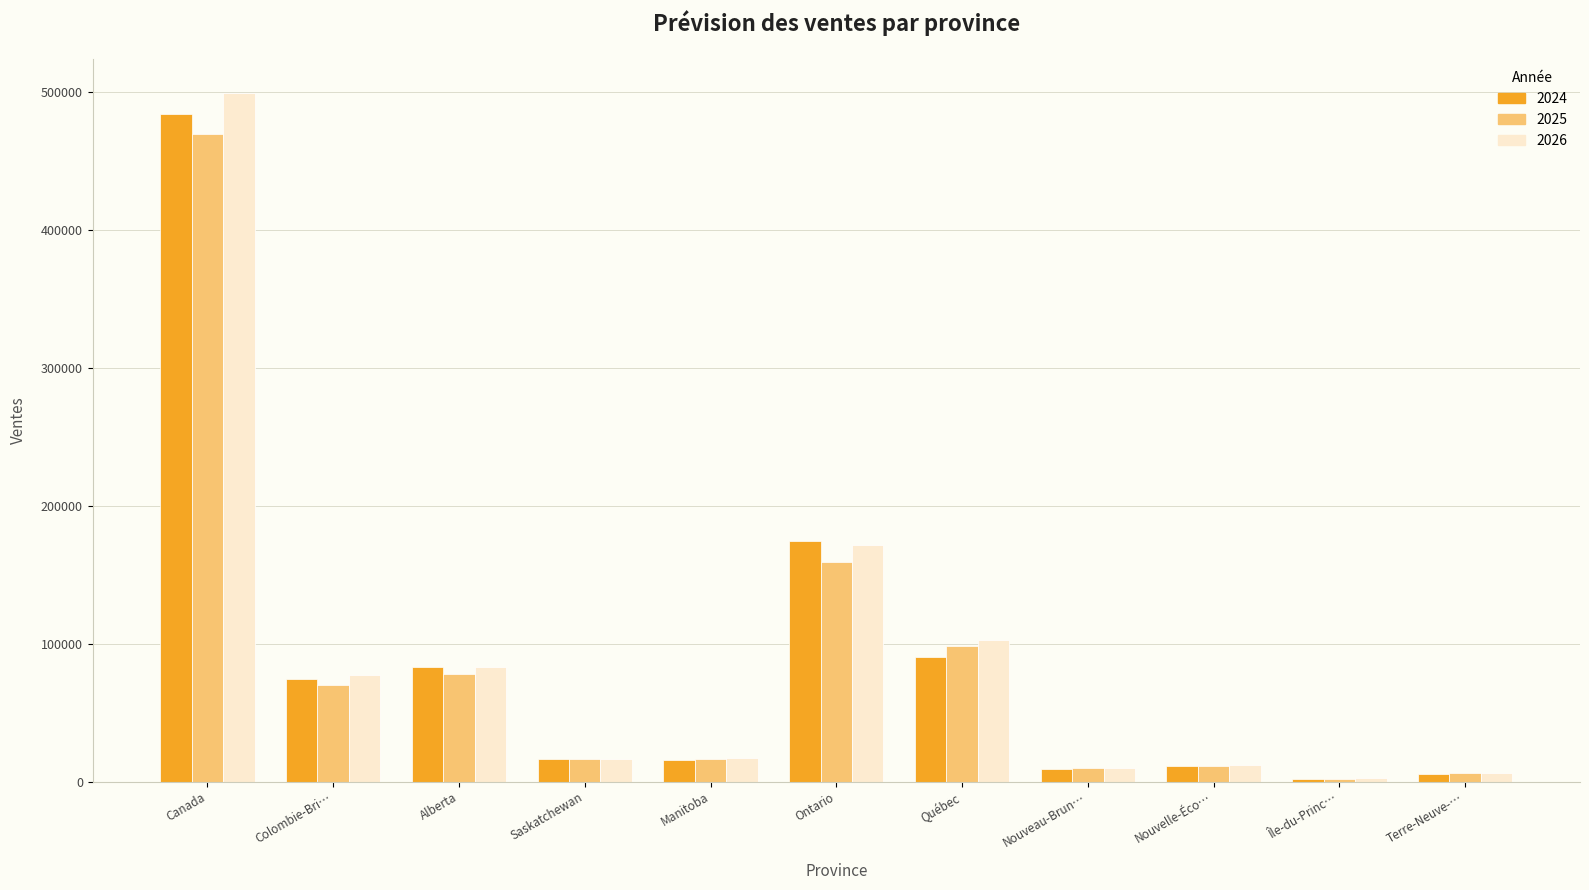

The value of 2026 at Manitoba is 16870.2. True or false?

True